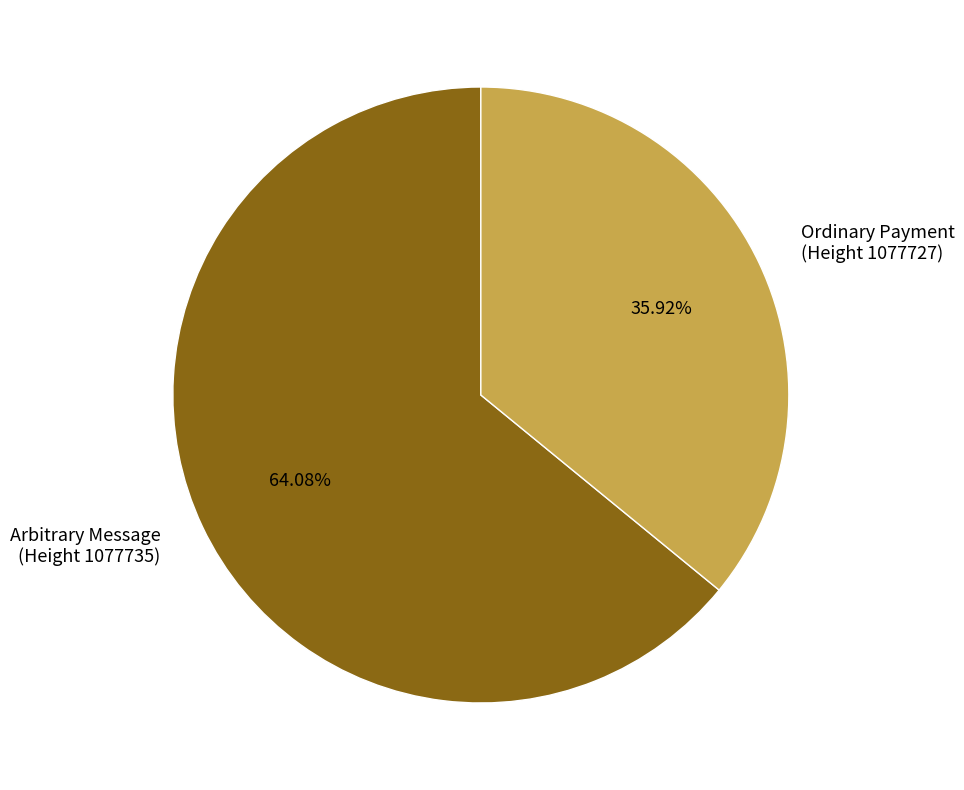

Which has a higher value, Arbitrary Message (Height 1077735) or Ordinary Payment (Height 1077727)?

Arbitrary Message (Height 1077735)